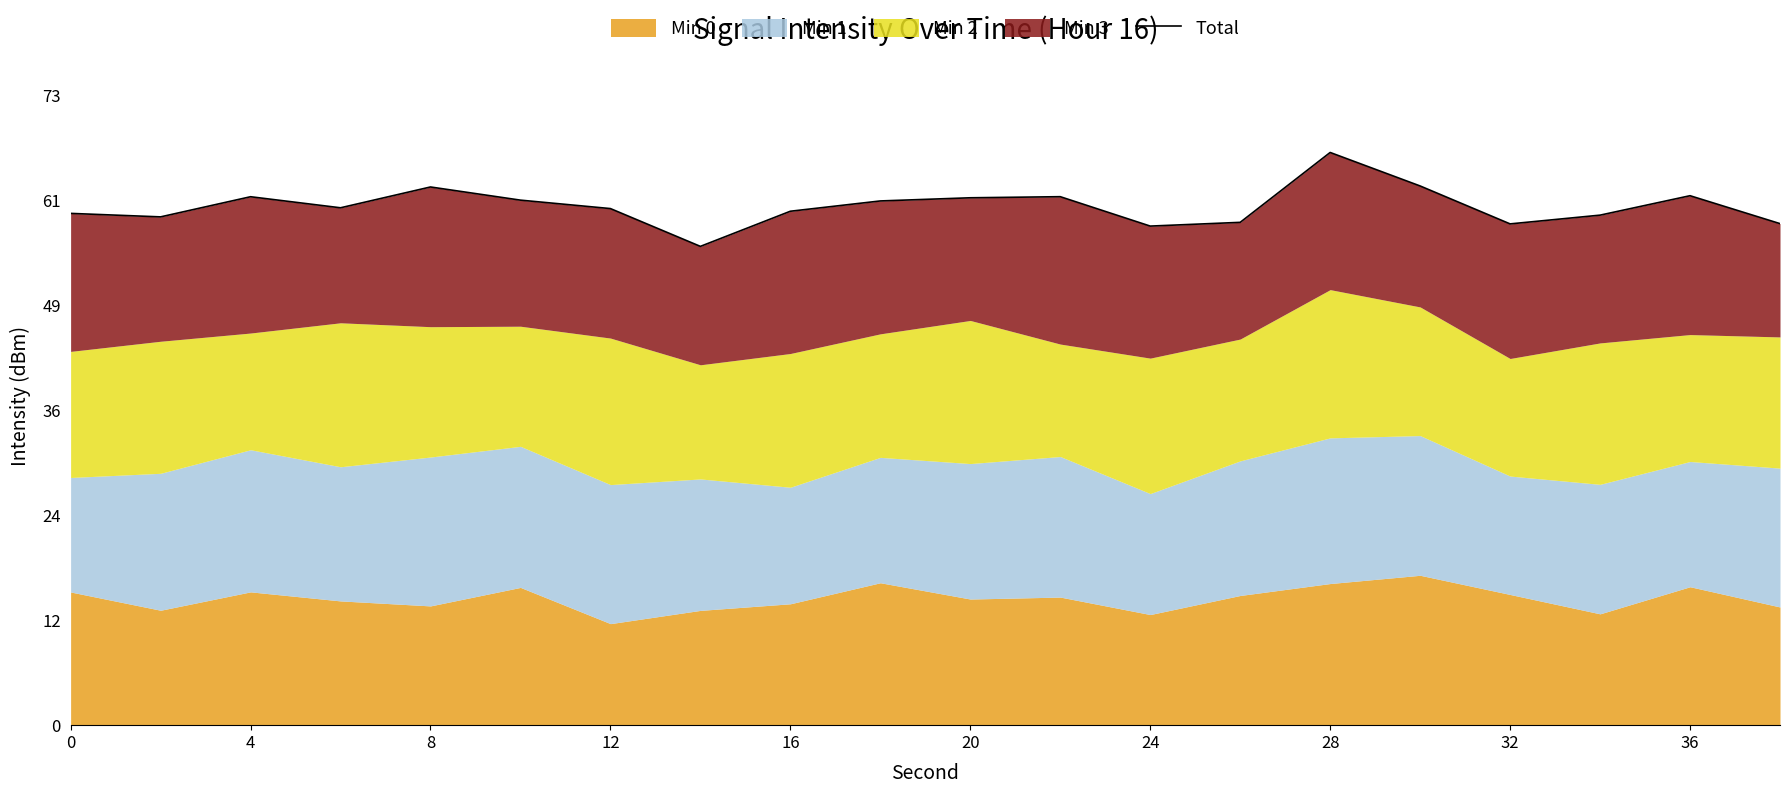

How many categories are shown in the chart?

20